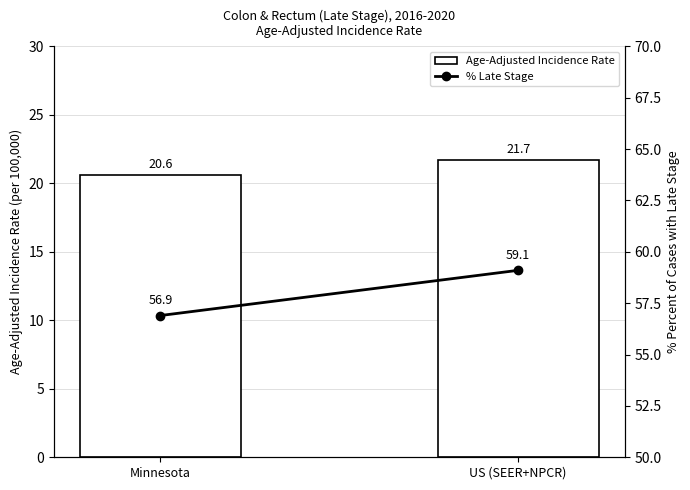

What is the label of the 1st bar from the right?

US (SEER+NPCR)